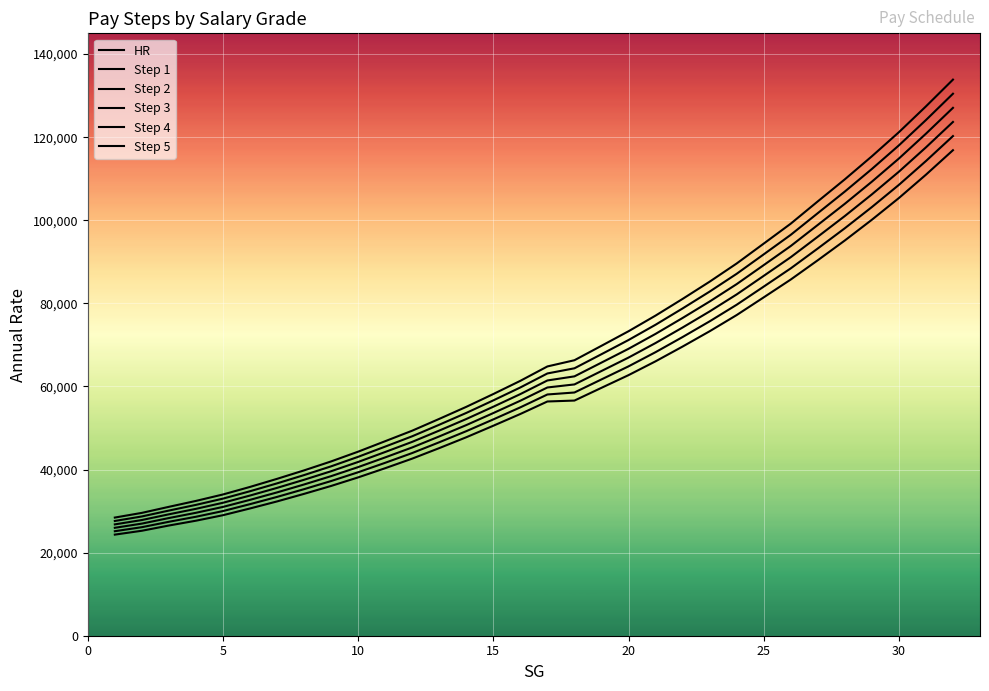

True or false: Step 1 has more than 1 interior local peaks.

False